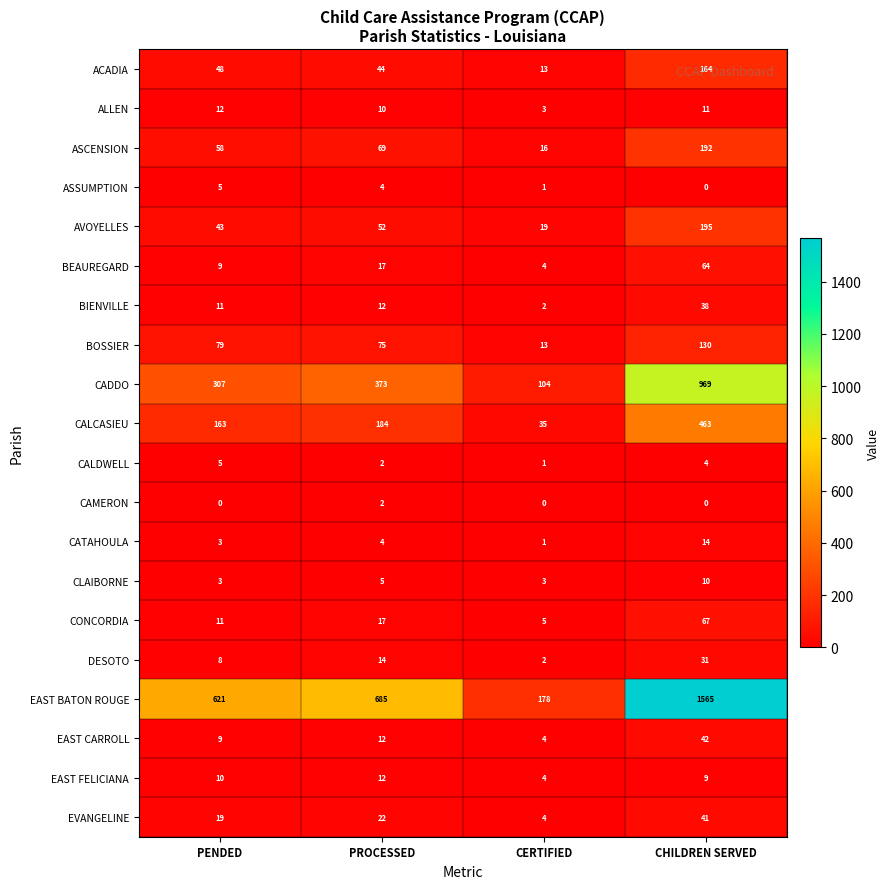

What is the difference between the ASSUMPTION values at PENDED and CERTIFIED?

4